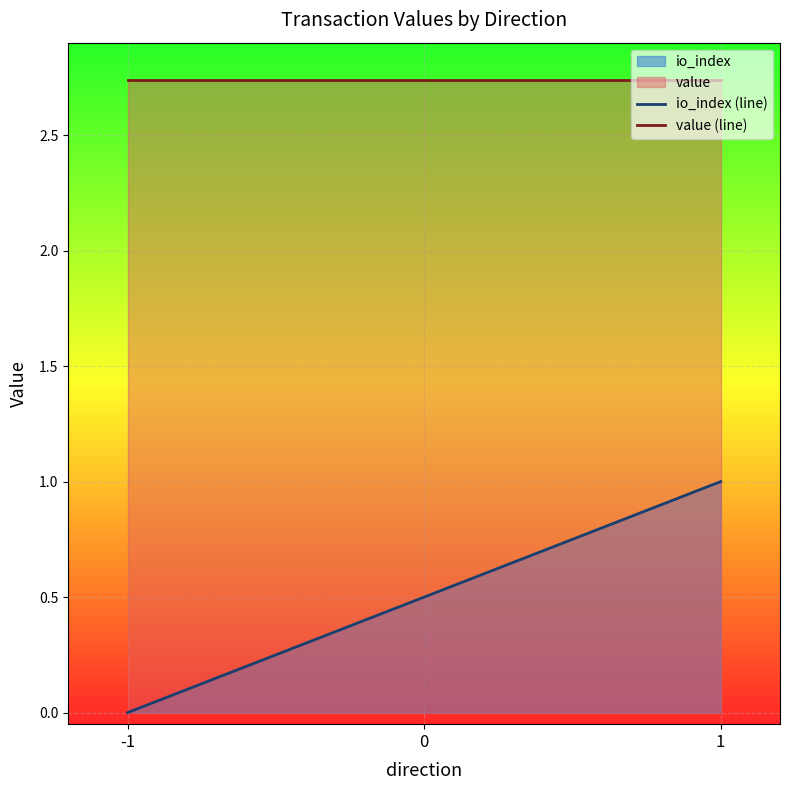

List the series in order of their overall mean, highest first.

value (line), io_index (line)